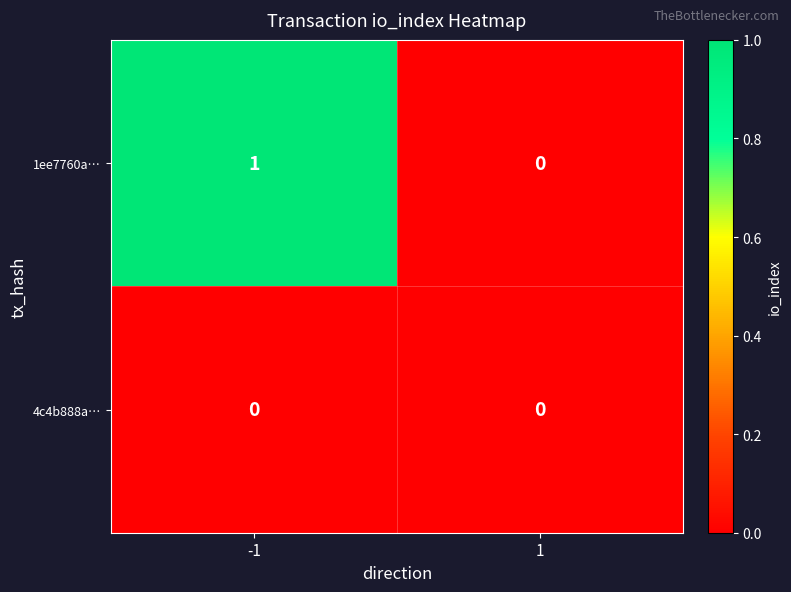

Between -1 and 1, which series saw the biggest shift?

1ee7760a…